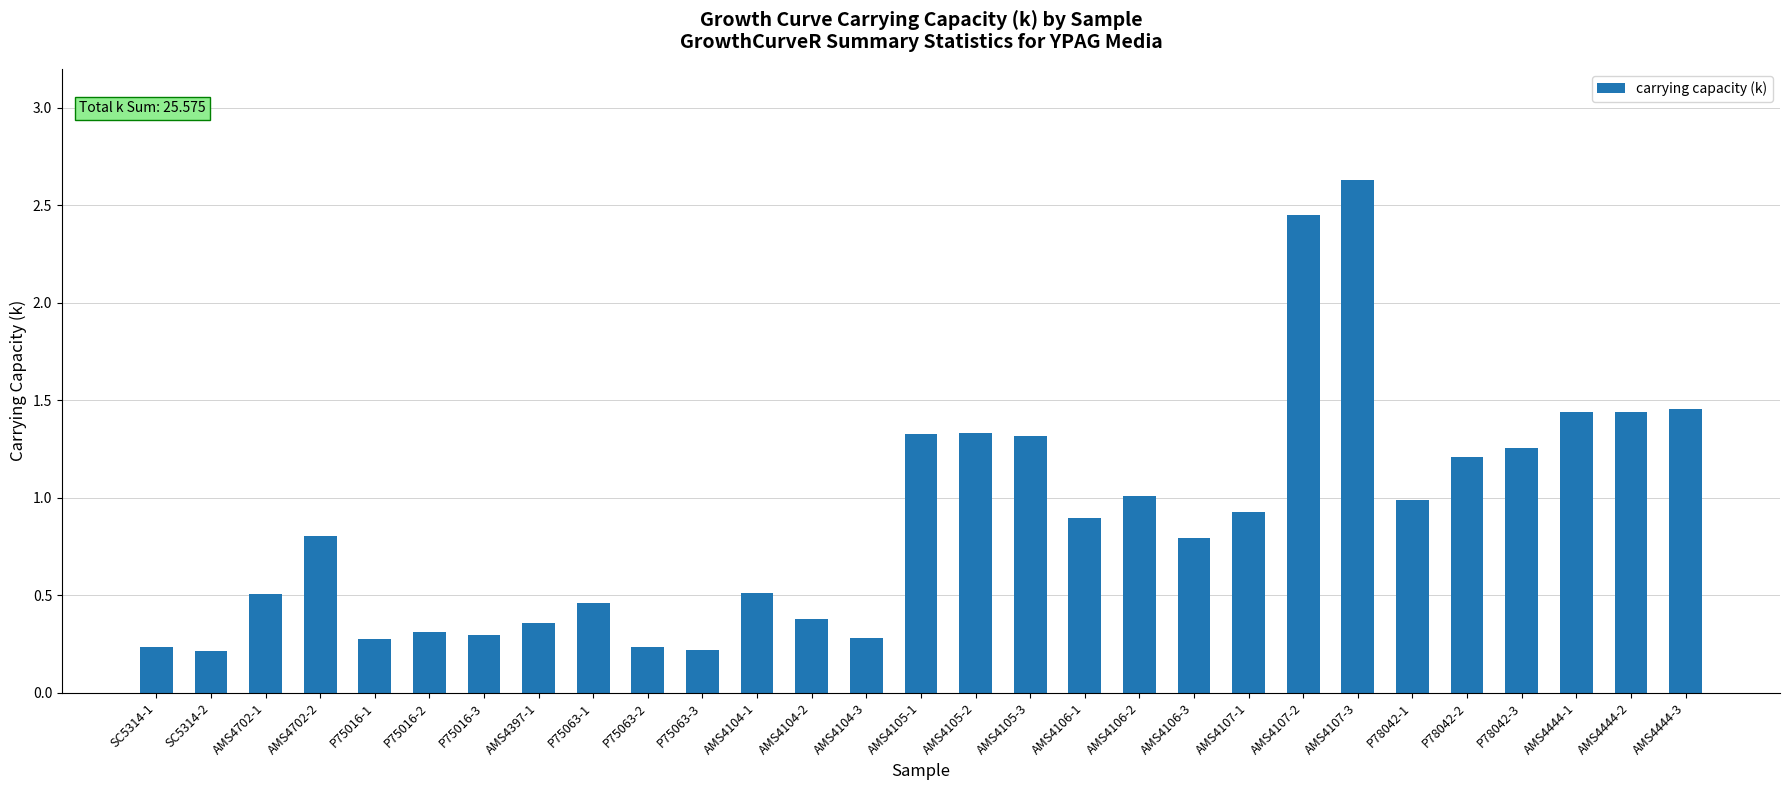

What is the label of the 25th bar from the left?

P78042-2